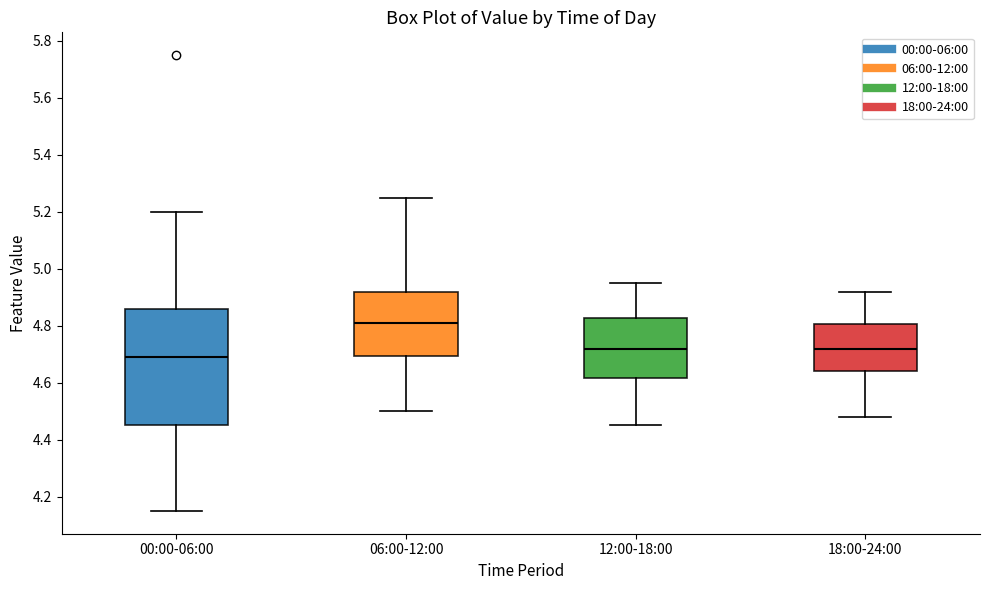

Where is the lower edge of the box for 00:00-06:00 on the y-axis? The values are not printed on the chart, so give them approximately, as read against the axis.

4.46